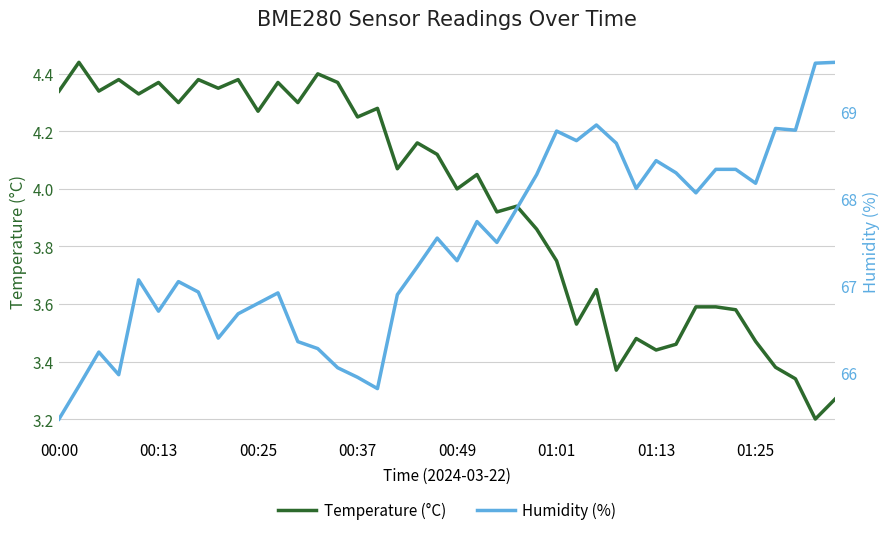

What is the lowest value of the Temperature (°C) series?

3.2